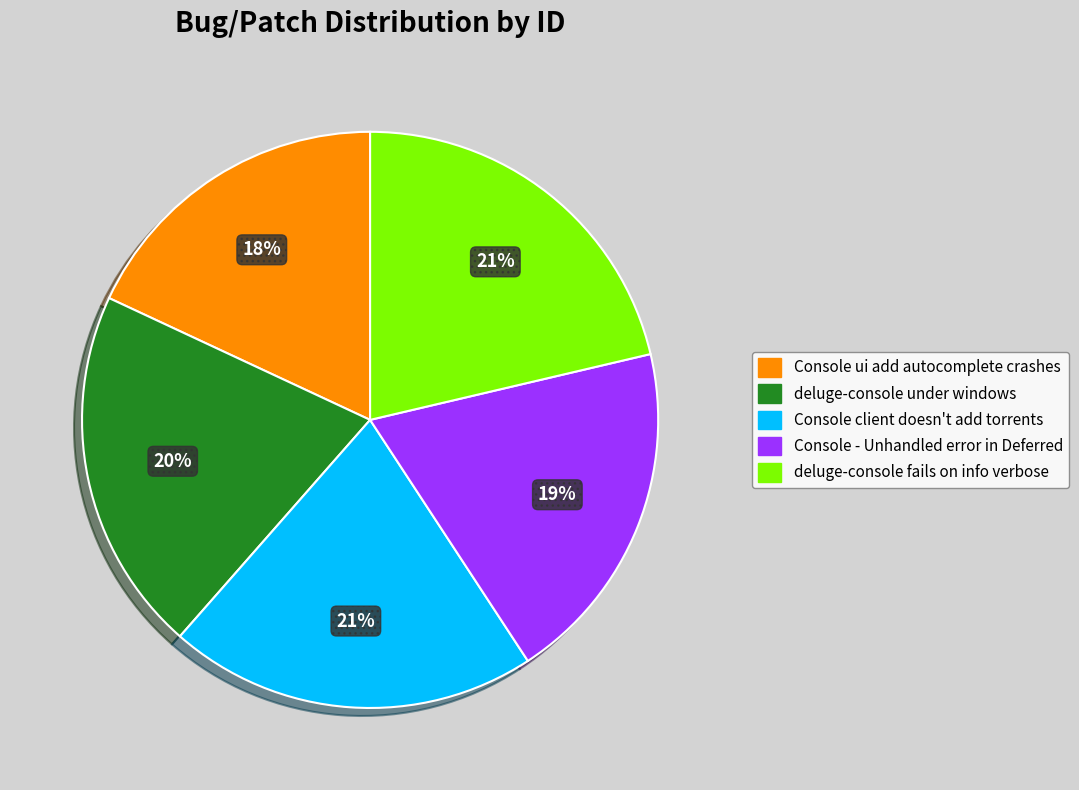

Which category has the smallest portion of the pie?

Console ui add autocomplete crashes